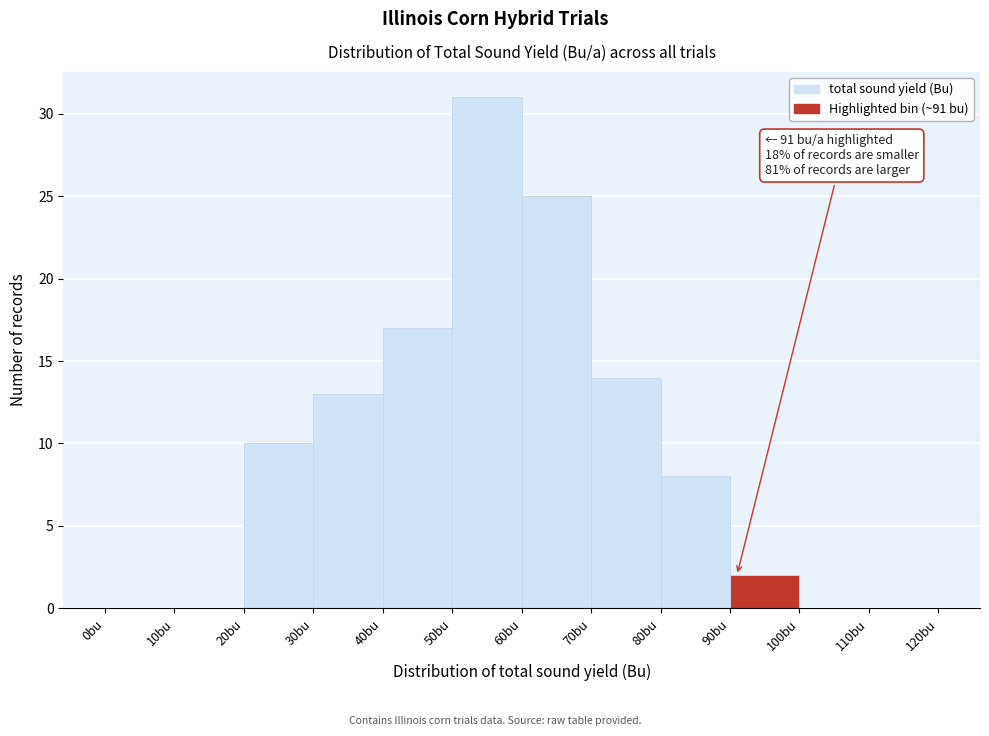

Over which range of the x-axis is the bar tallest?

50 to 60